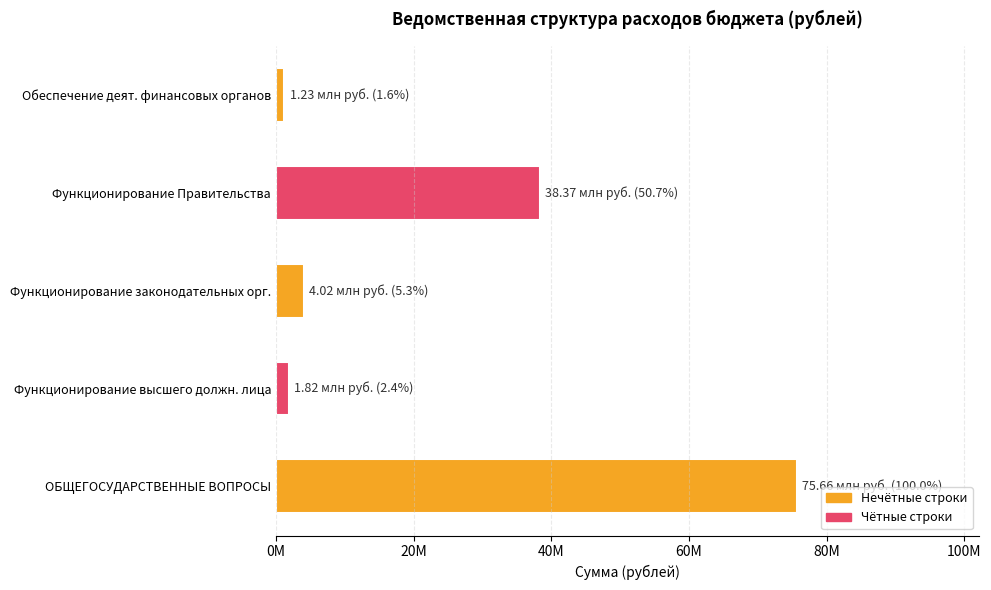

What is the minimum value shown in the chart?

1227147.3